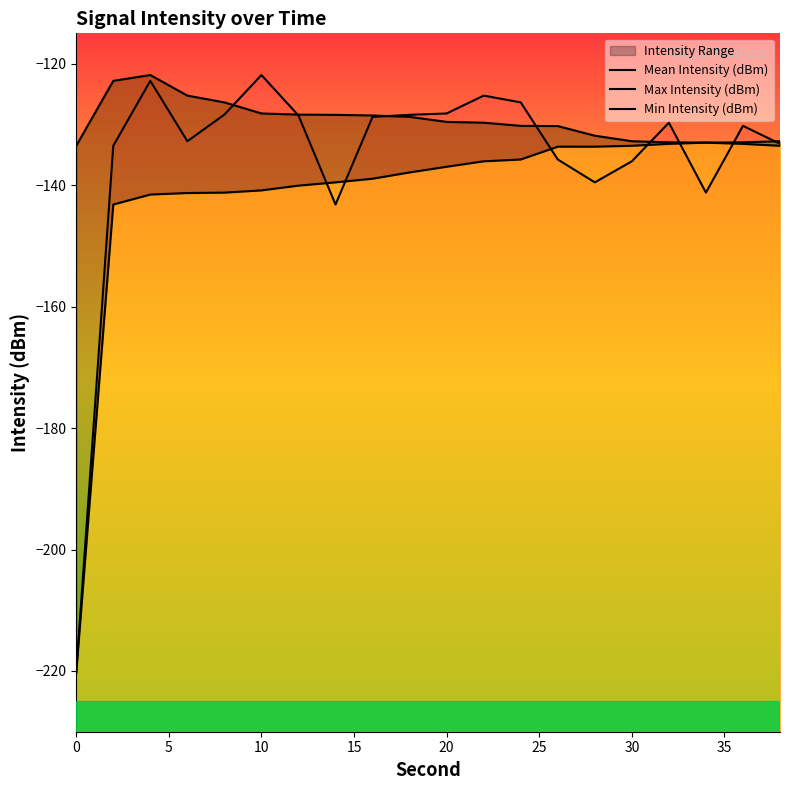

Where do Min Intensity (dBm) and Mean Intensity (dBm) first cross each other?

30 and 35